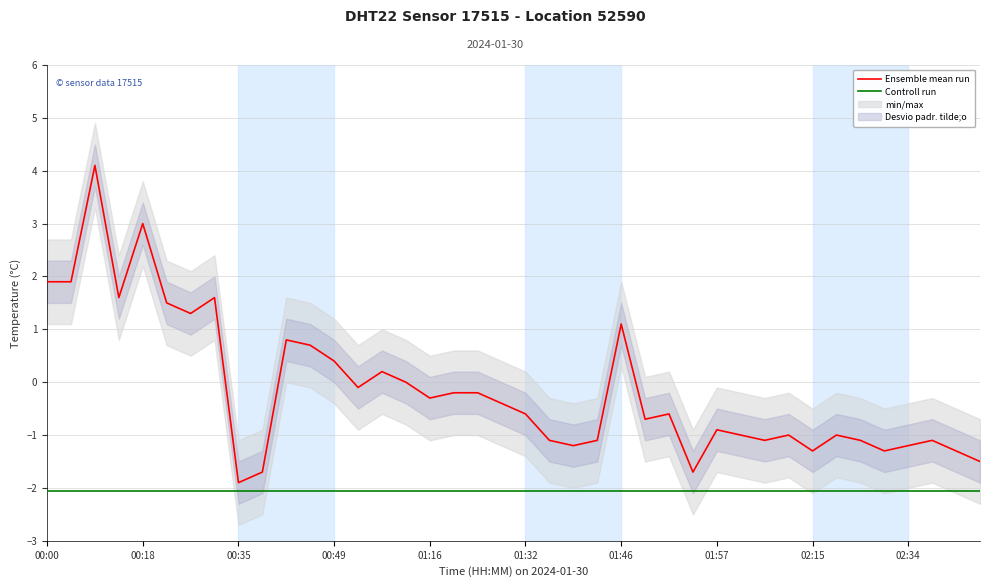

How many interior local peaks does the Ensemble mean run series have?

11